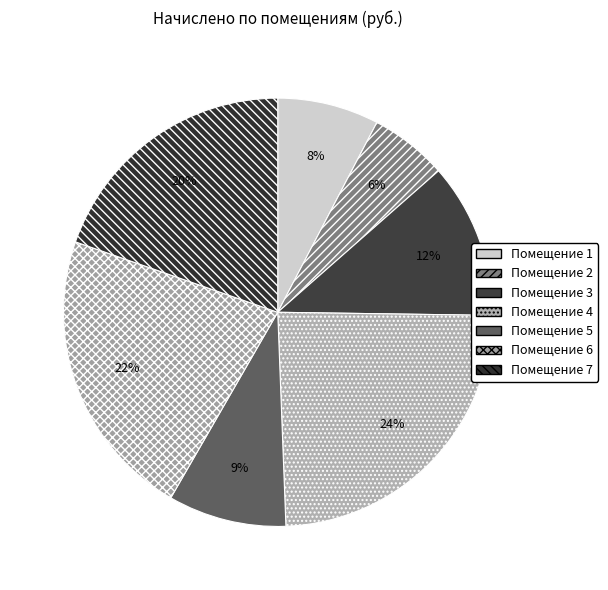

How many segments does this pie chart have?

7